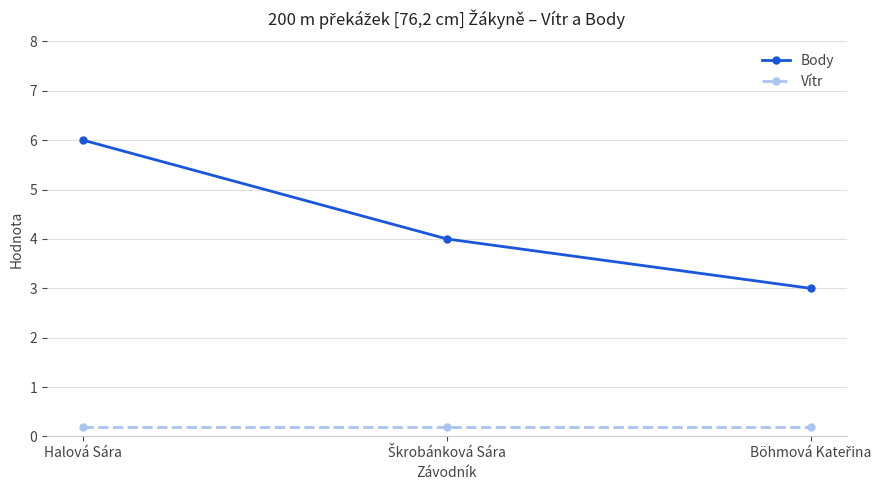

What is the average value of the Vítr series?

0.2